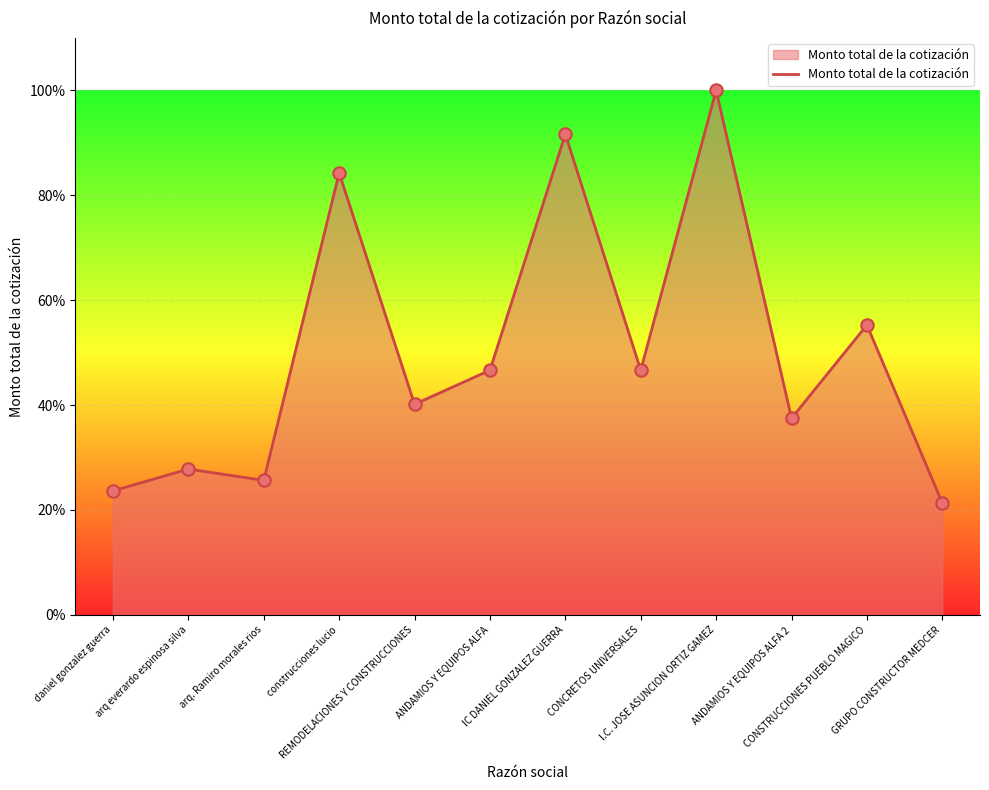

What is the change in value from daniel gonzalez guerra to CONSTRUCCIONES PUEBLO MAGICO?

+31.6